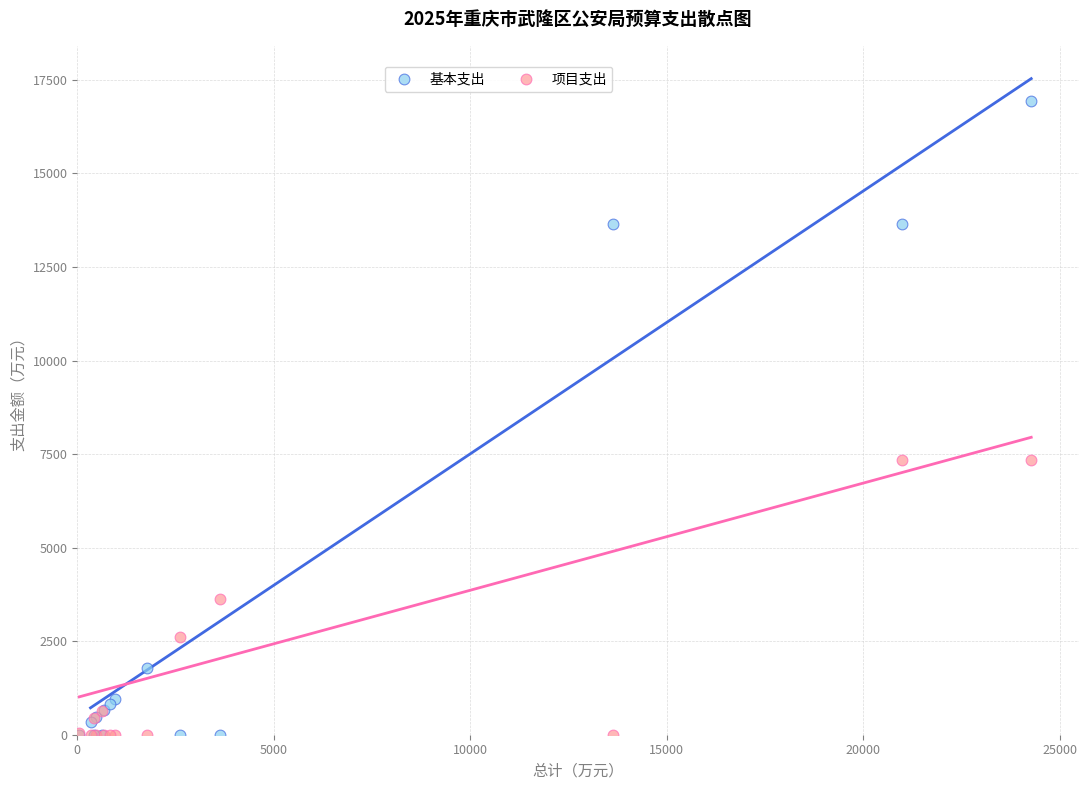

Which series reaches the maximum Y coordinate?

基本支出